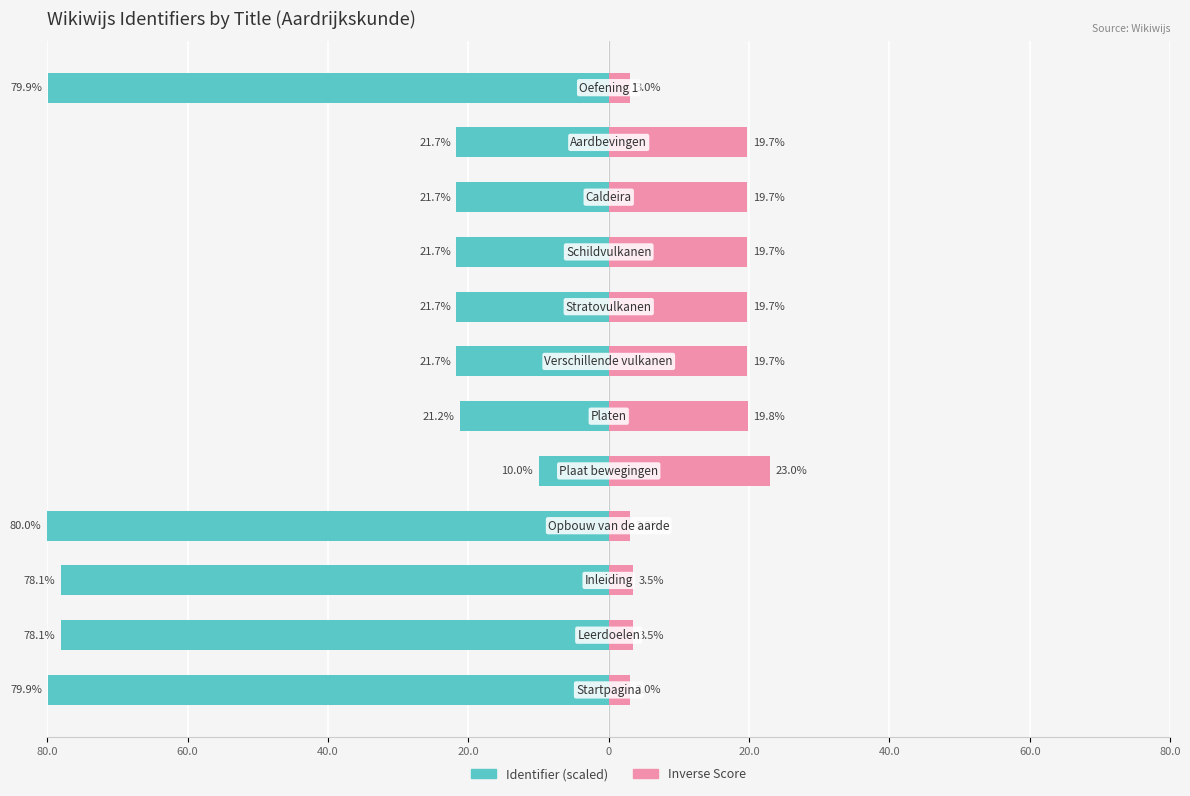

What are all the series names shown in the legend?

Identifier (scaled), Inverse Score